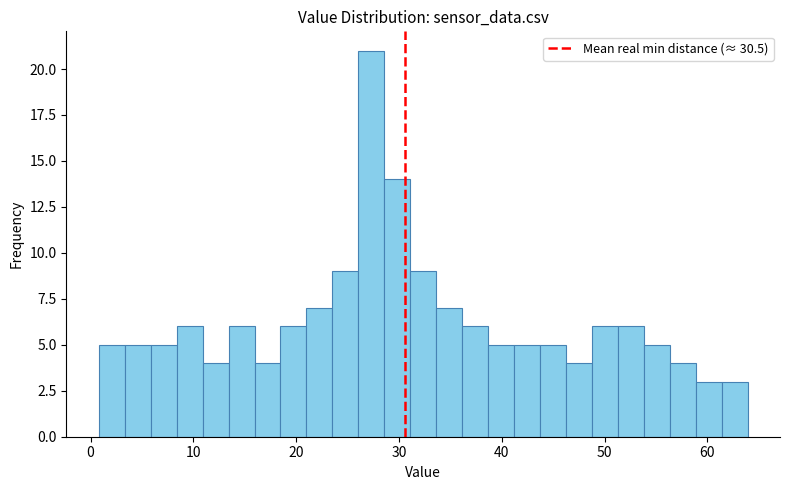

Read against the x-axis, roughly where is the centre of the tallest bar?

27